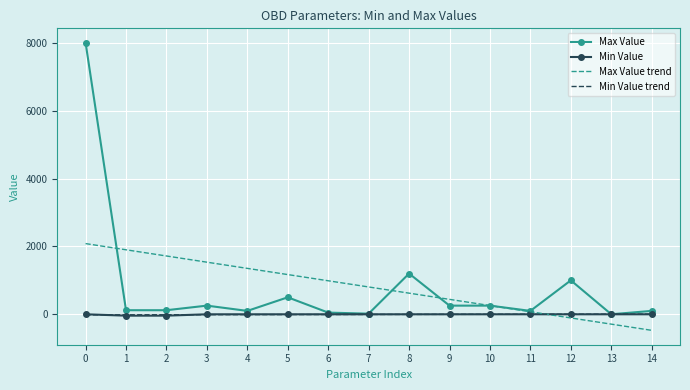

The Min Value series shows 0.0 at 0. True or false?

True